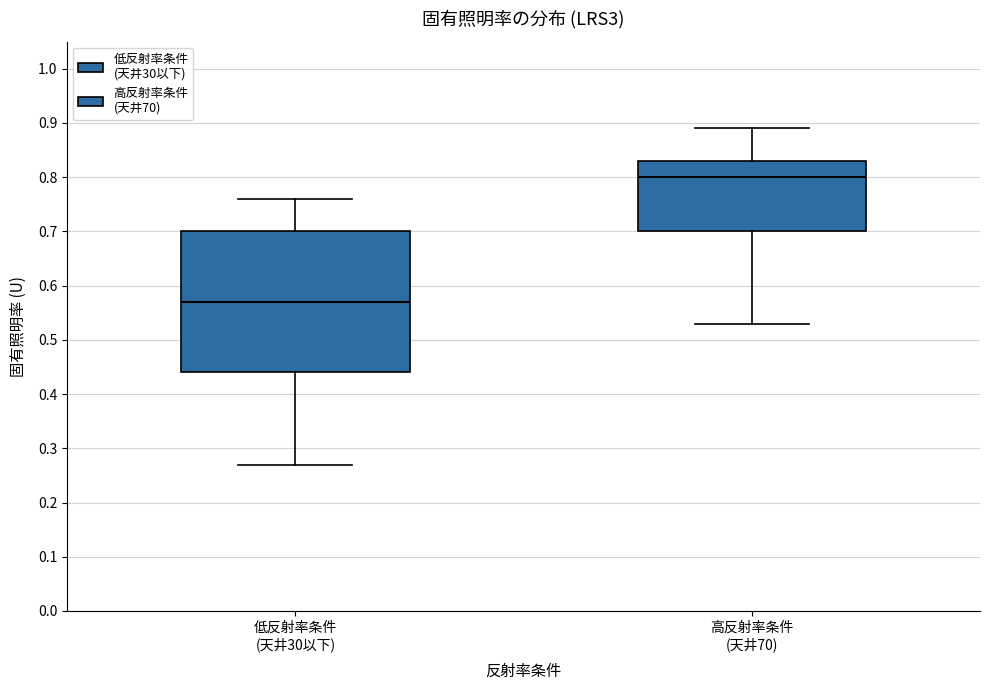

Reading left to right, transcribe this box plot: for each box, give where its median line is, the range the box spans, and where its two whiskers end, as read against the y-axis. The values are not printed on the chart, so give them approximately, as read against the axis.

低反射率条件 (天井30以下): median 0.57, box 0.44 to 0.70, whiskers 0.27 to 0.76
高反射率条件 (天井70): median 0.80, box 0.70 to 0.83, whiskers 0.53 to 0.89